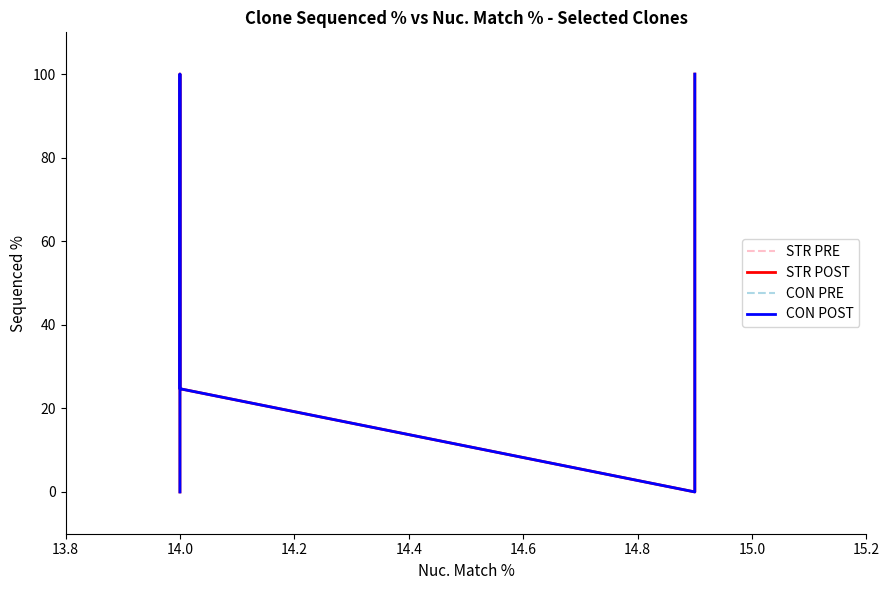

How many distinct data groups are displayed?

4